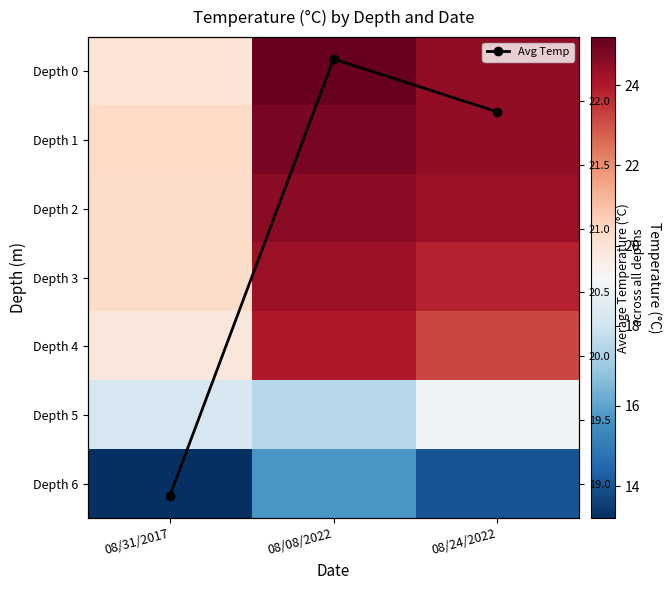

What is the average value of the Depth 1 series?

23.3